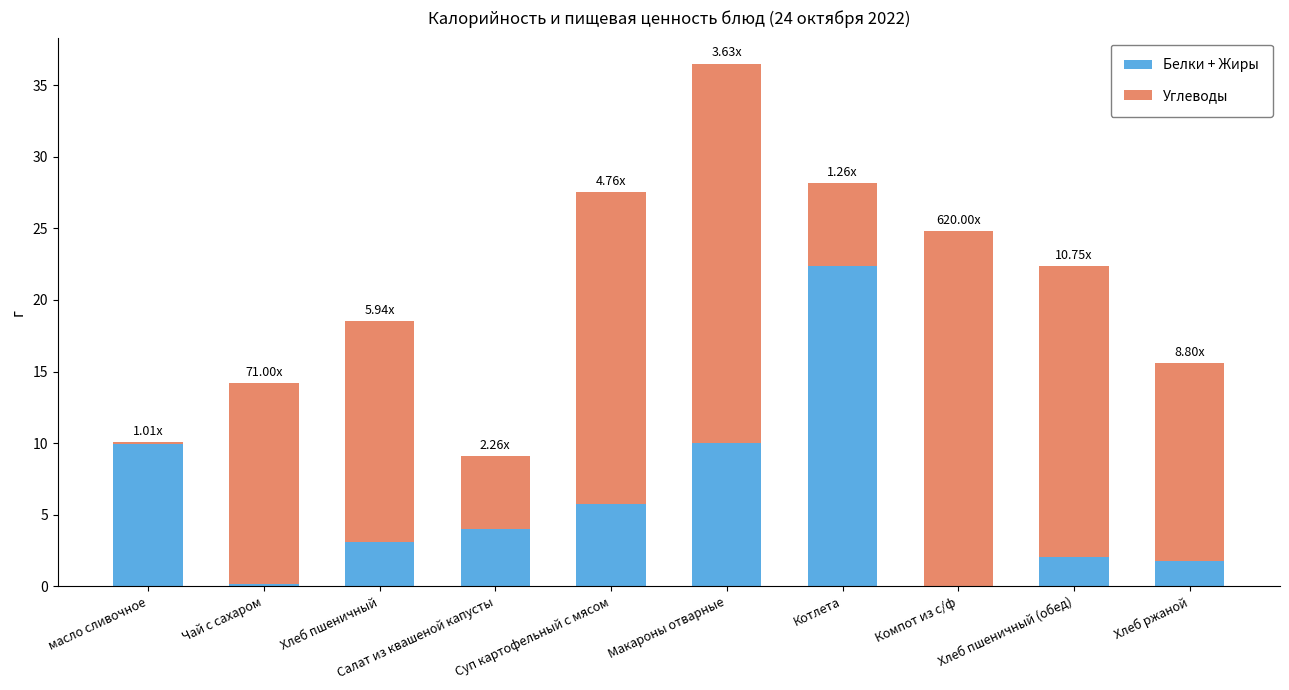

How many data points in Белки + Жиры are above 4?

5